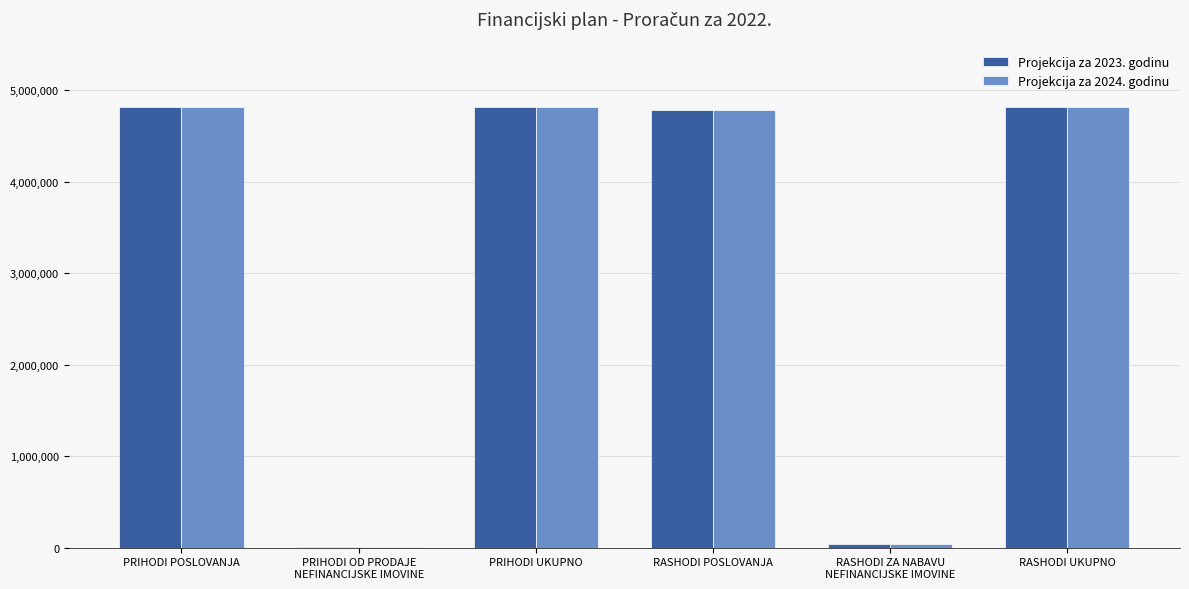

Is the value of Projekcija za 2024. godinu at RASHODI POSLOVANJA greater than the value of Projekcija za 2023. godinu at PRIHODI OD PRODAJE
NEFINANCIJSKE IMOVINE?

Yes